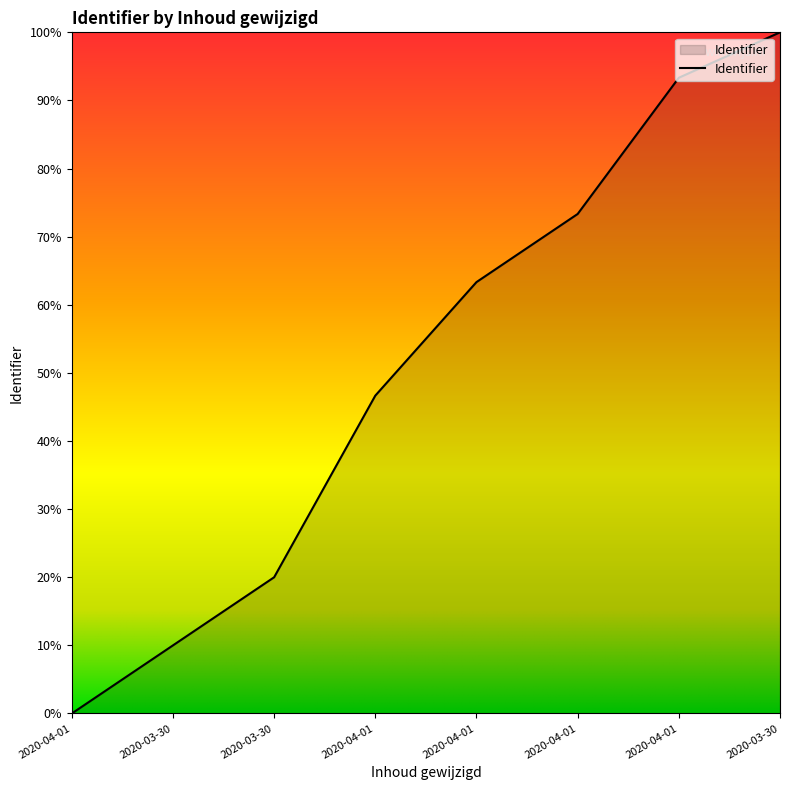

How many positive values are there?

7